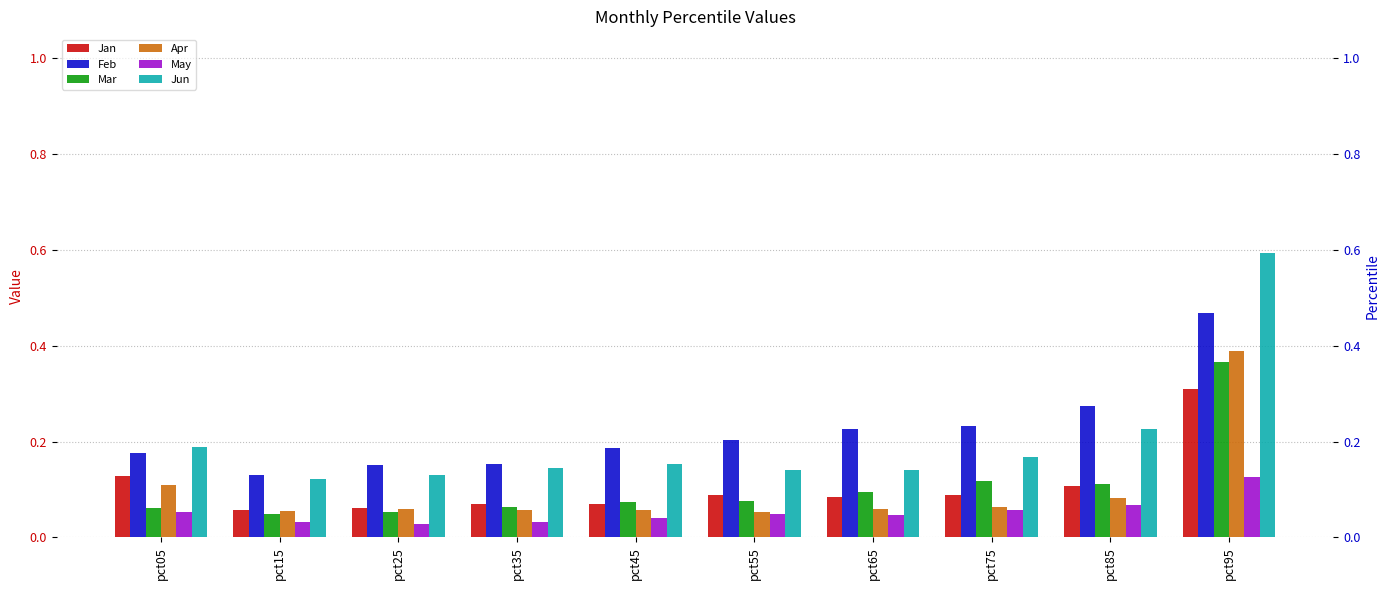

What are all the series names shown in the legend?

Jan, Feb, Mar, Apr, May, Jun